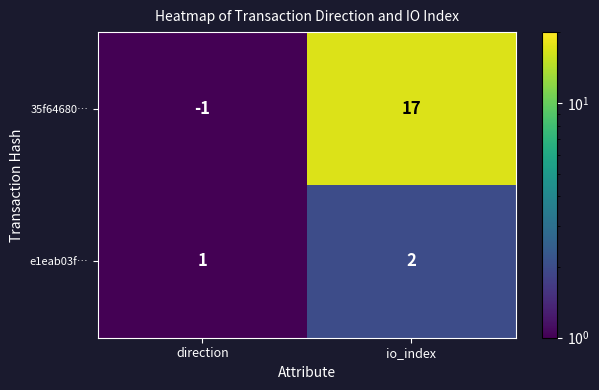

What is the sum of the e1eab03f… values at direction and io_index?

3